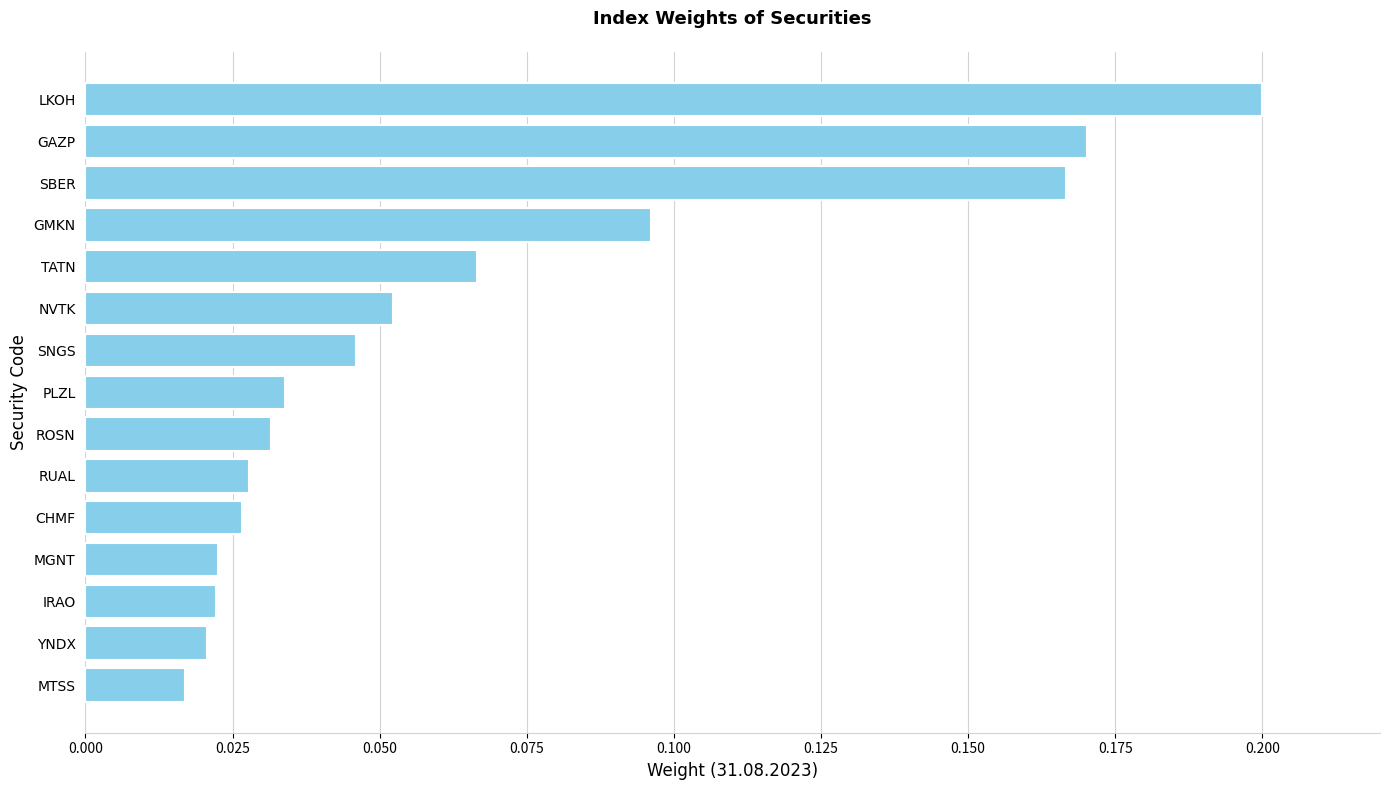

Which has a higher value, SNGS or SBER?

SBER